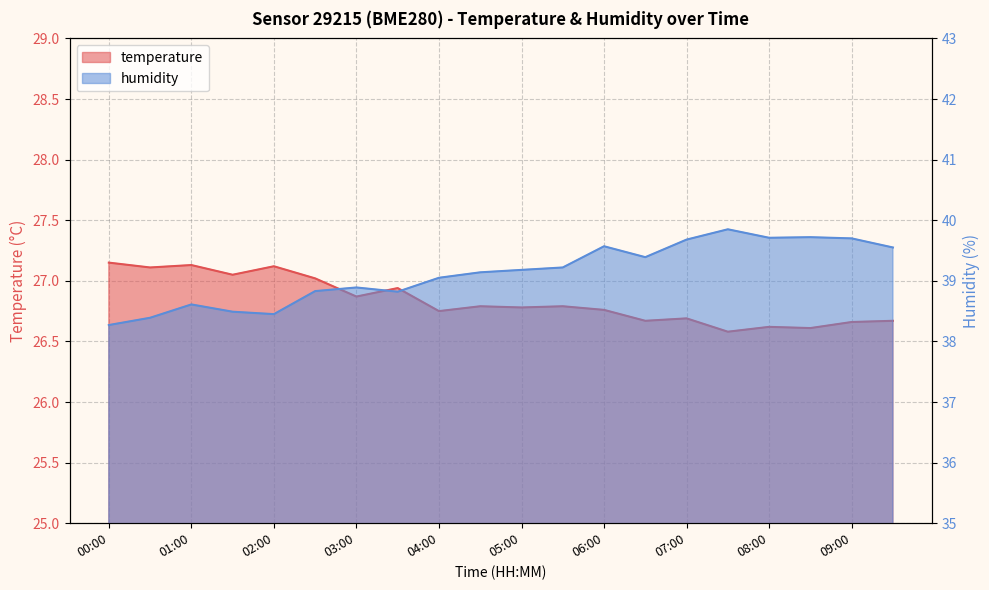

At which label does temperature reach its minimum?

07:30